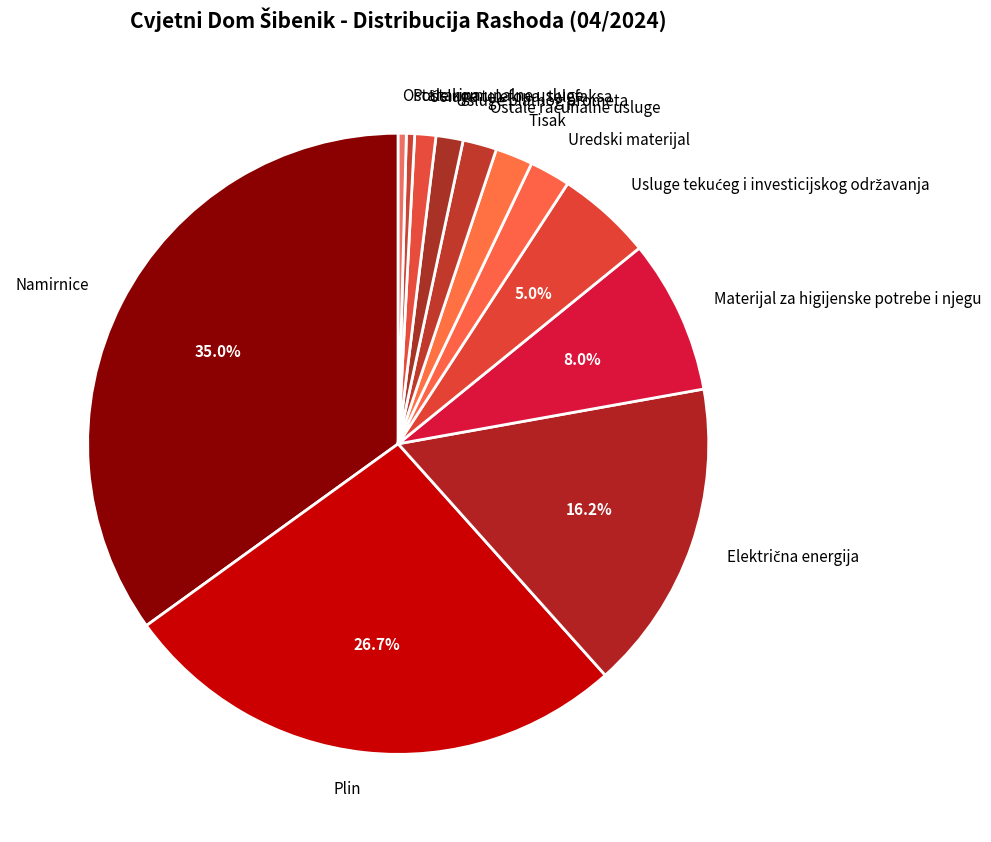

How much of the chart is everything except Namirnice?

65.0%